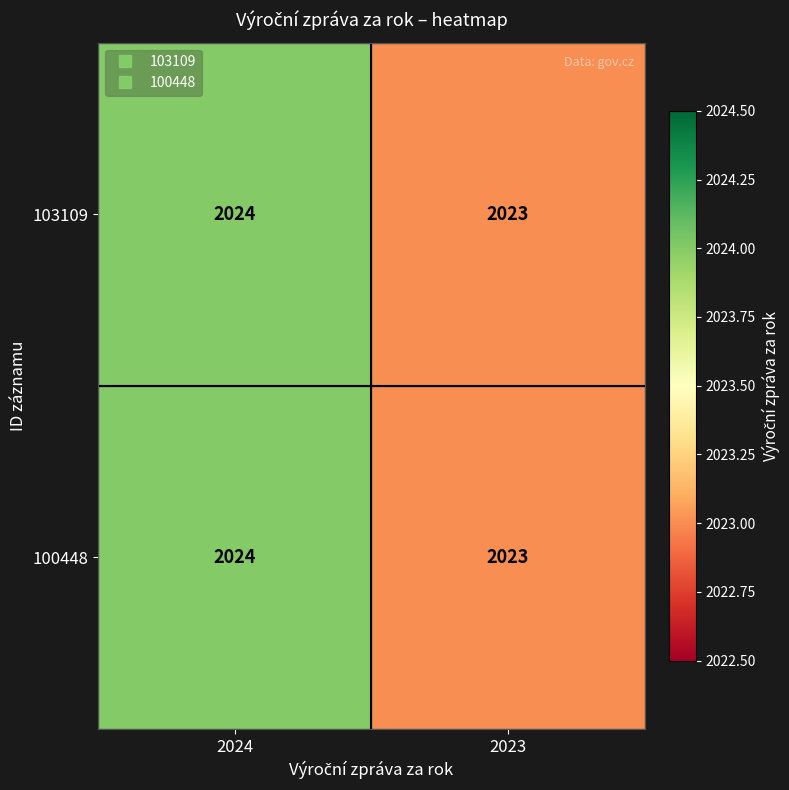

At which label is 100448 closest to 2023?

2023